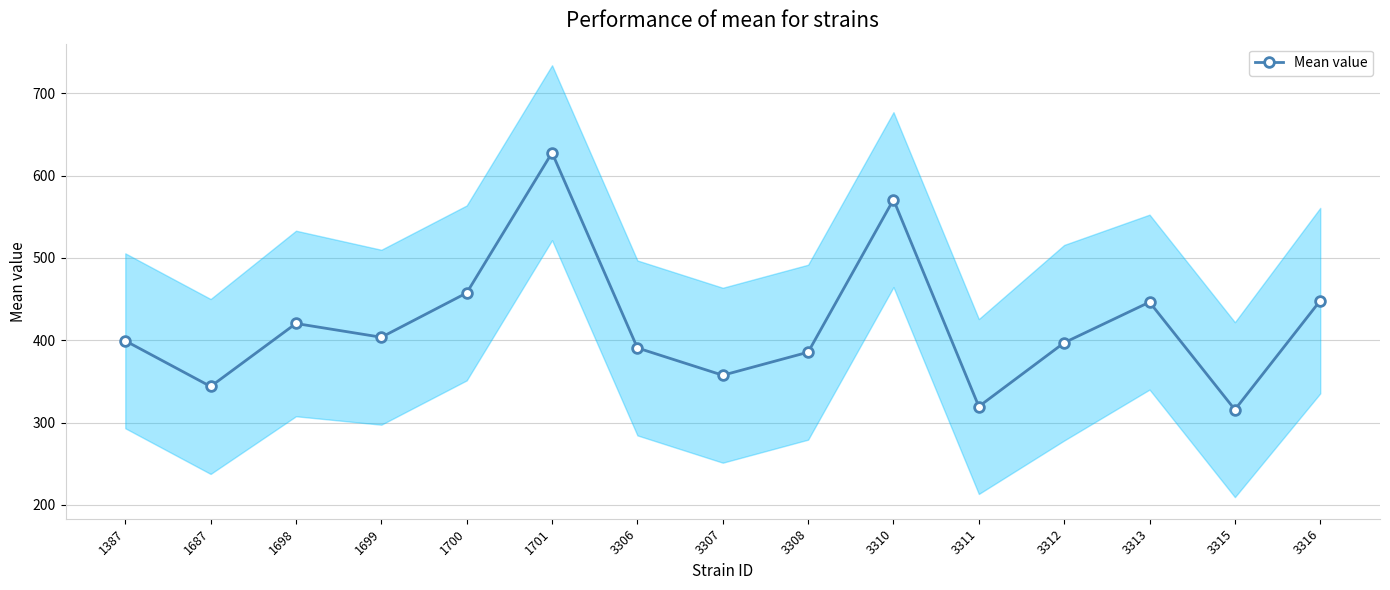

What is the maximum value shown in the chart?

627.8